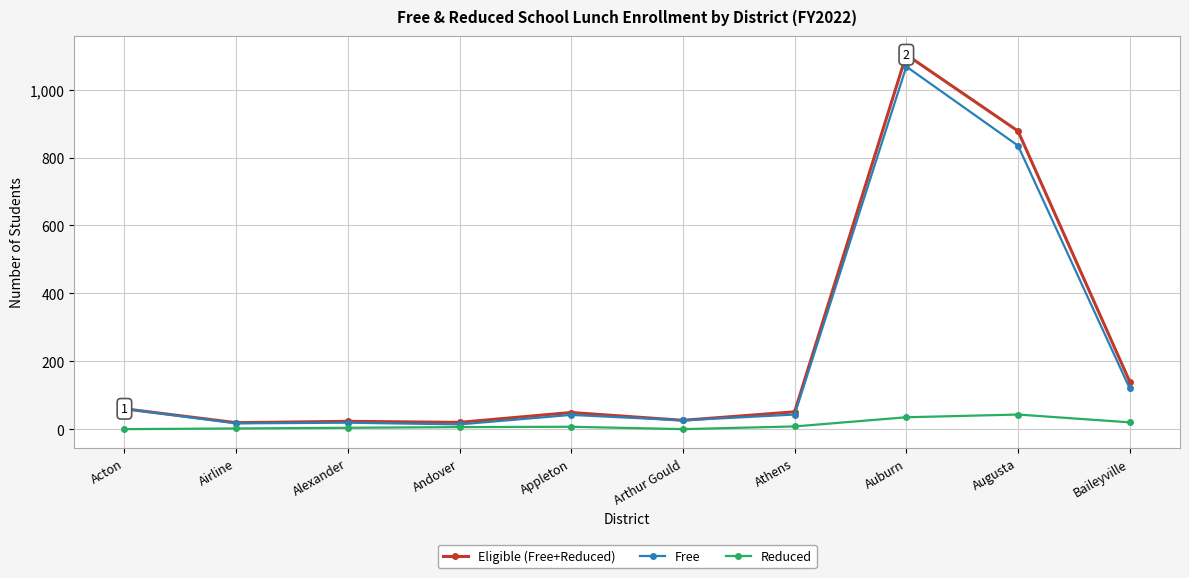

What is the approximate value of Eligible (Free+Reduced) at Athens, to the nearest 50?

50